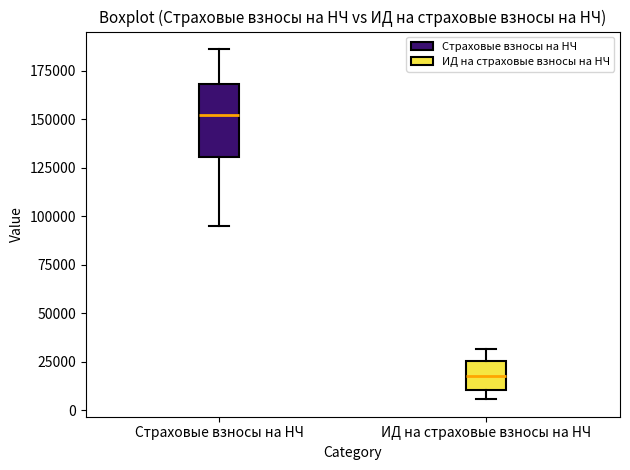

Which box's median line is the lowest?

ИД на страховые взносы на НЧ